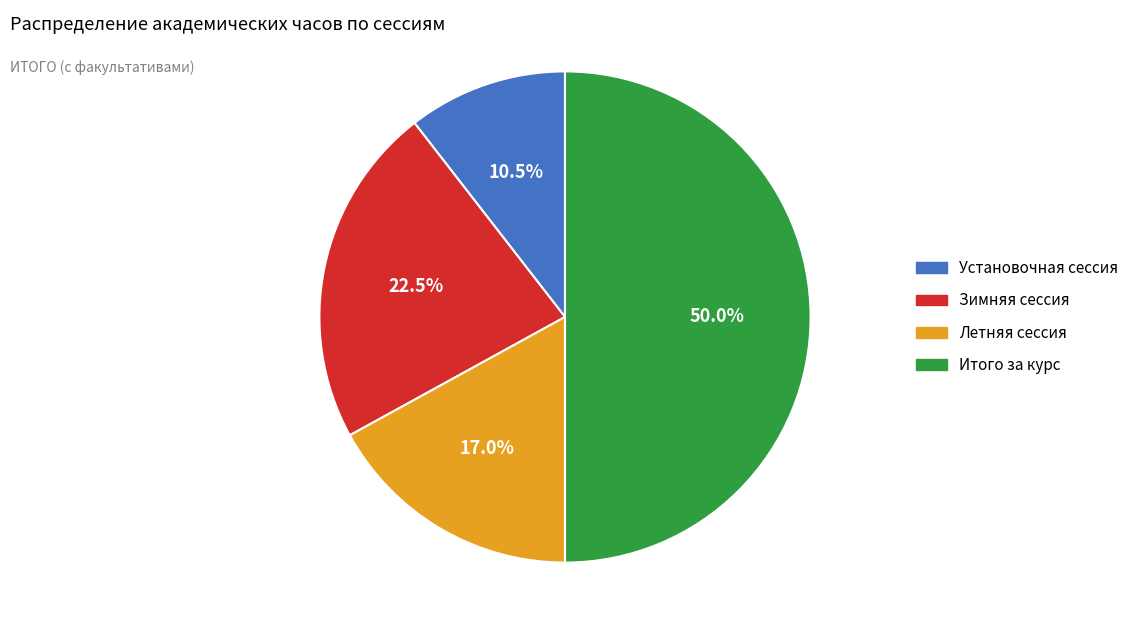

Combined, do Летняя сессия and Зимняя сессия account for over 50%?

No